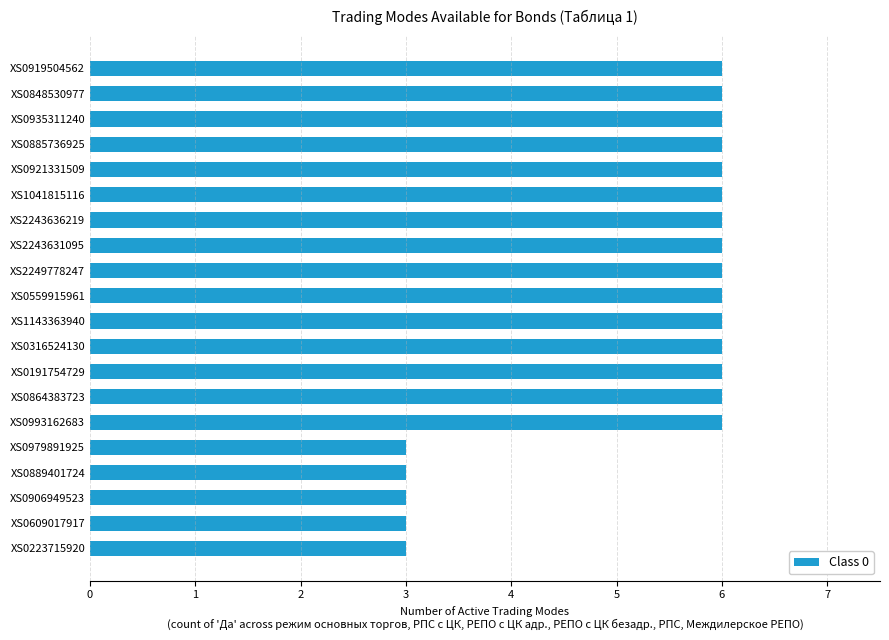

Reading top to bottom, transcribe all the data shown in this chart.

XS0919504562=6	XS0848530977=6	XS0935311240=6	XS0885736925=6	XS0921331509=6	XS1041815116=6	XS2243636219=6	XS2243631095=6	XS2249778247=6	XS0559915961=6	XS1143363940=6	XS0316524130=6	XS0191754729=6	XS0864383723=6	XS0993162683=6	XS0979891925=3	XS0889401724=3	XS0906949523=3	XS0609017917=3	XS0223715920=3